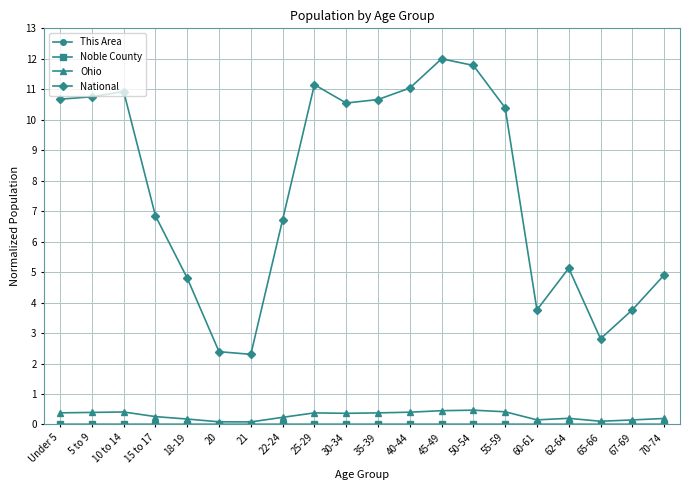

How many series are shown in this chart?

4